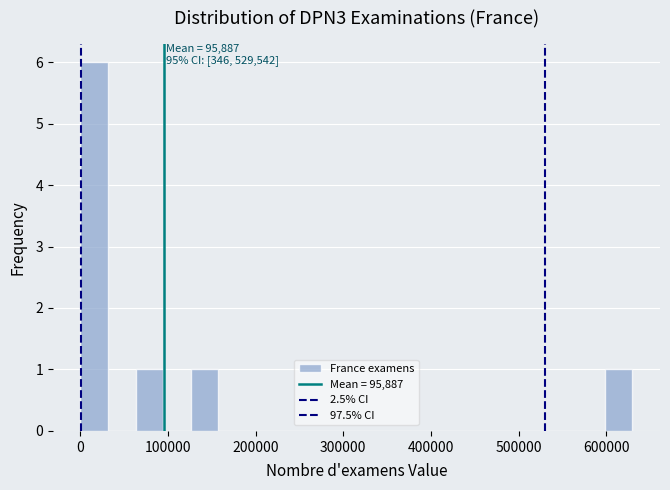

Read against the x-axis, roughly where is the centre of the tallest bar?

20000